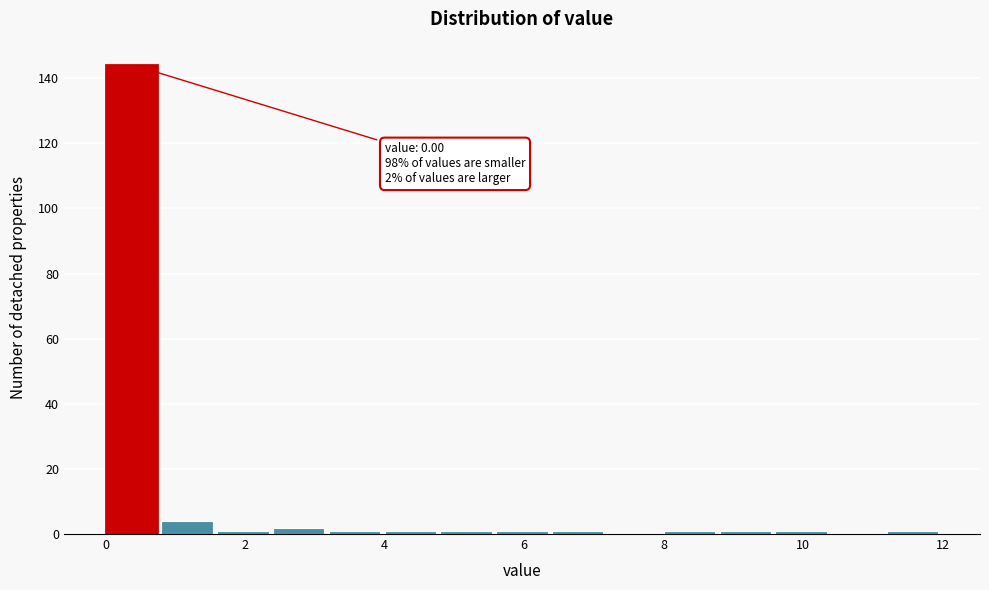

Over which range of the x-axis is the bar tallest?

0.0 to 0.8